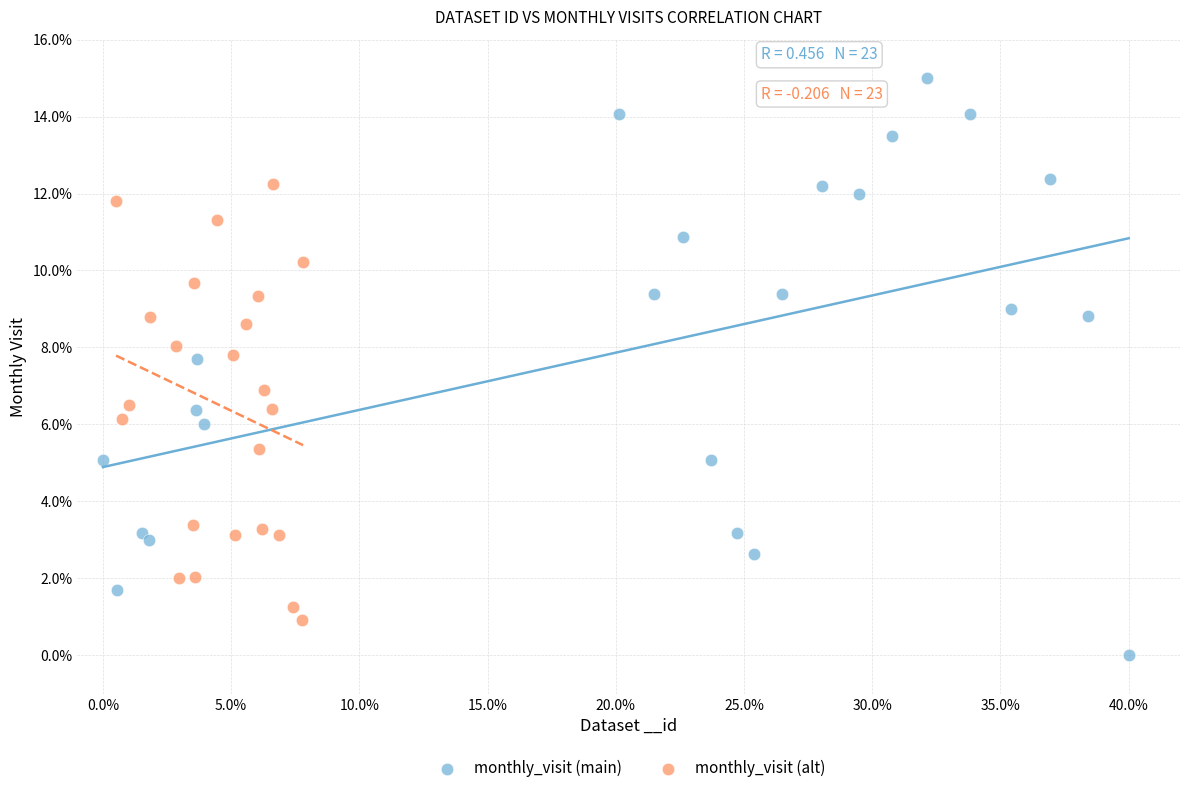

Which series contains the lowest Y value?

monthly_visit (main)